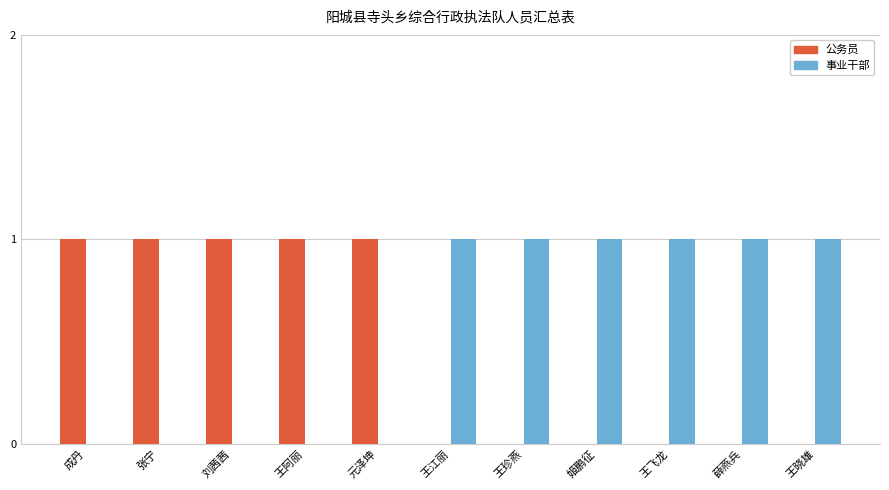

The value of 公务员 at 姬鹏征 is 0. True or false?

True